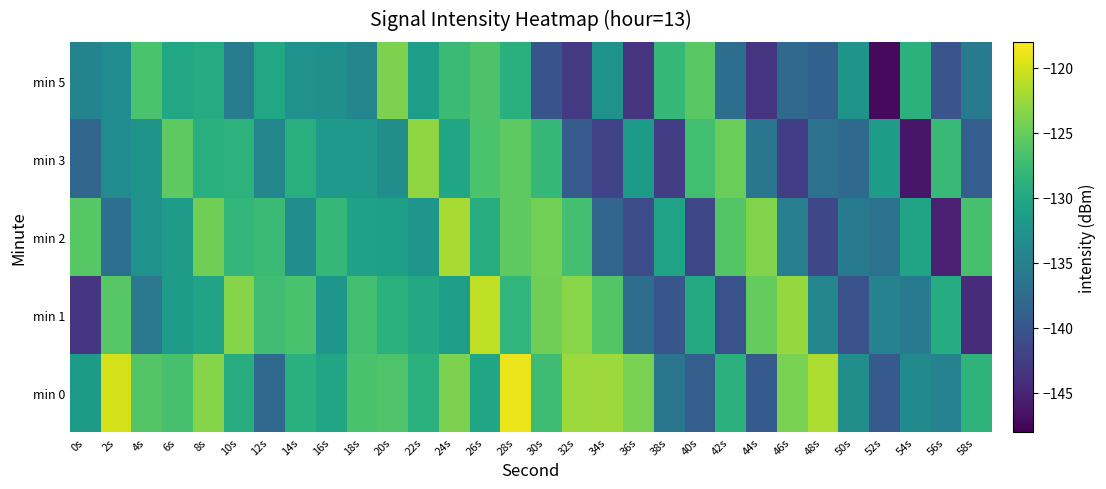

Which label corresponds to the smallest value in the chart?

52s